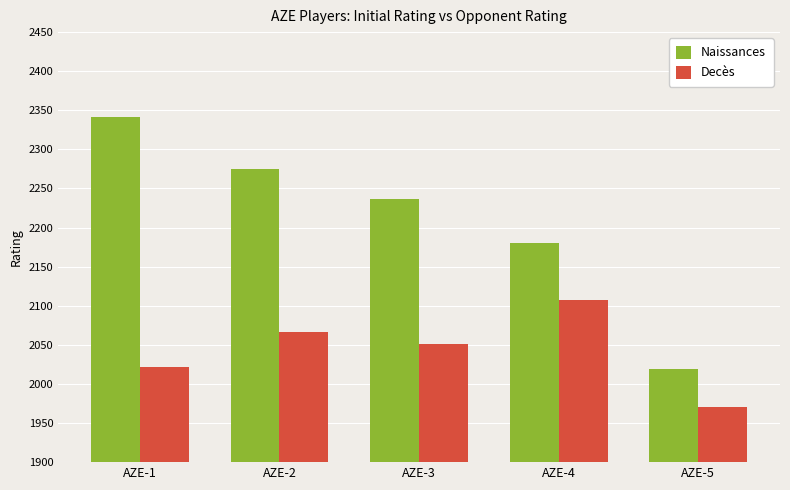

Reading right to left, list all the values displayed in this chart.

Naissances: AZE-5=2019	AZE-4=2180	AZE-3=2236	AZE-2=2275	AZE-1=2341
Decès: AZE-5=1970	AZE-4=2107	AZE-3=2051	AZE-2=2067	AZE-1=2022